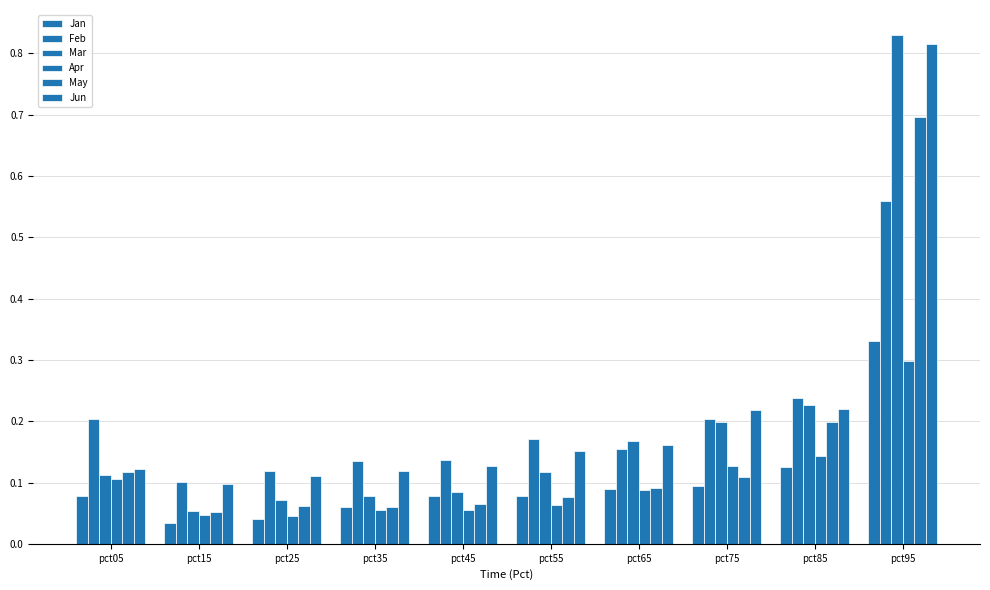

What is the difference between the maximum and minimum values in the Mar series?

0.8